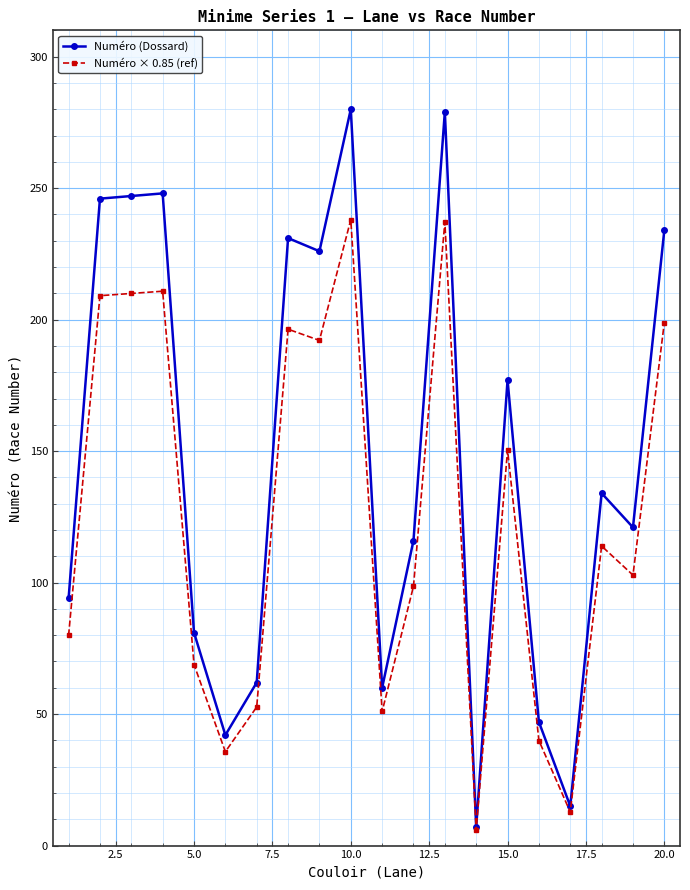

What is the maximum value shown in the chart?

280.0